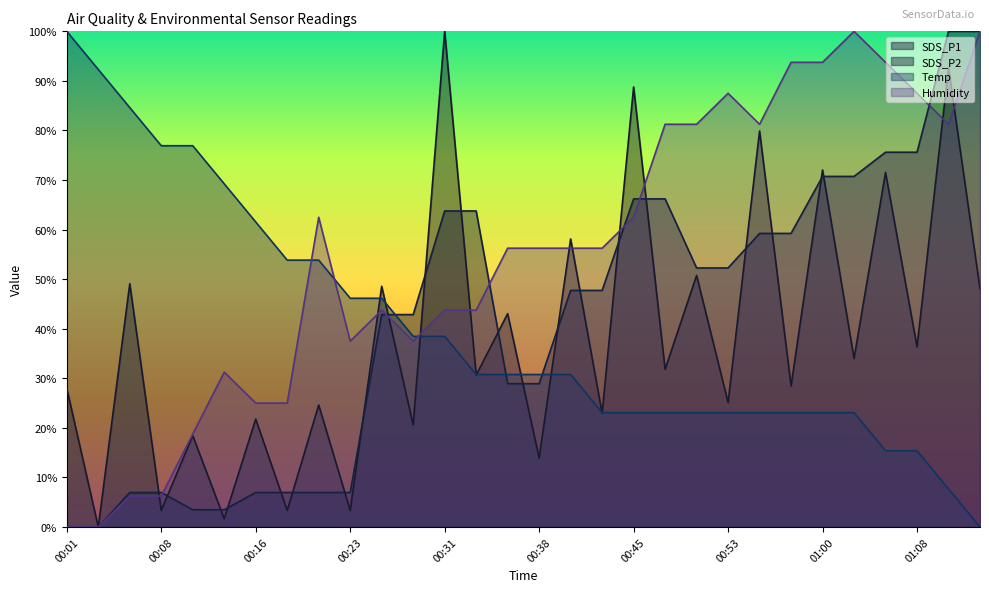

The value of Temp at 00:33 is 41.2. True or false?

False